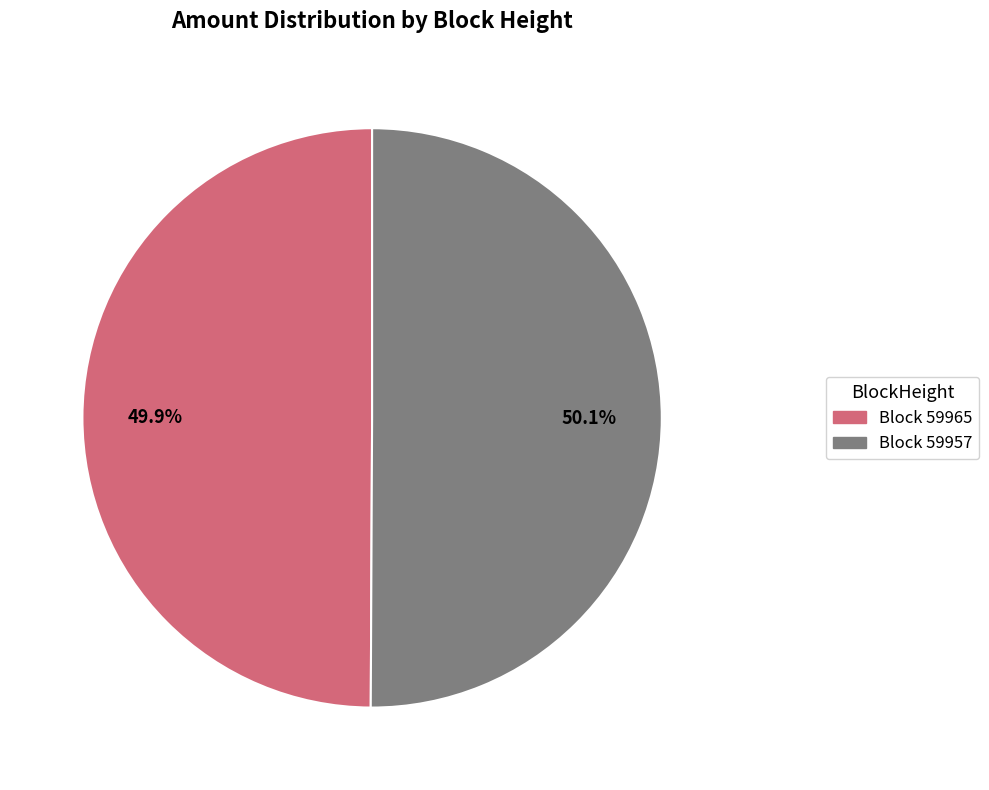

Does any single category account for the majority?

Yes